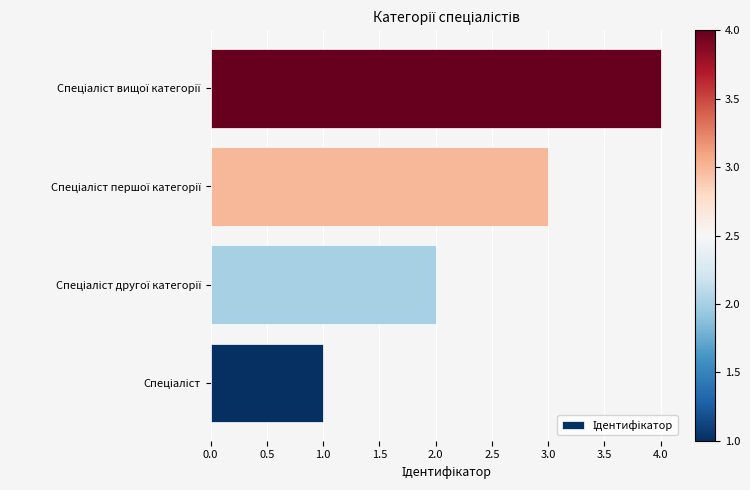

What is the difference between the maximum and minimum values?

3